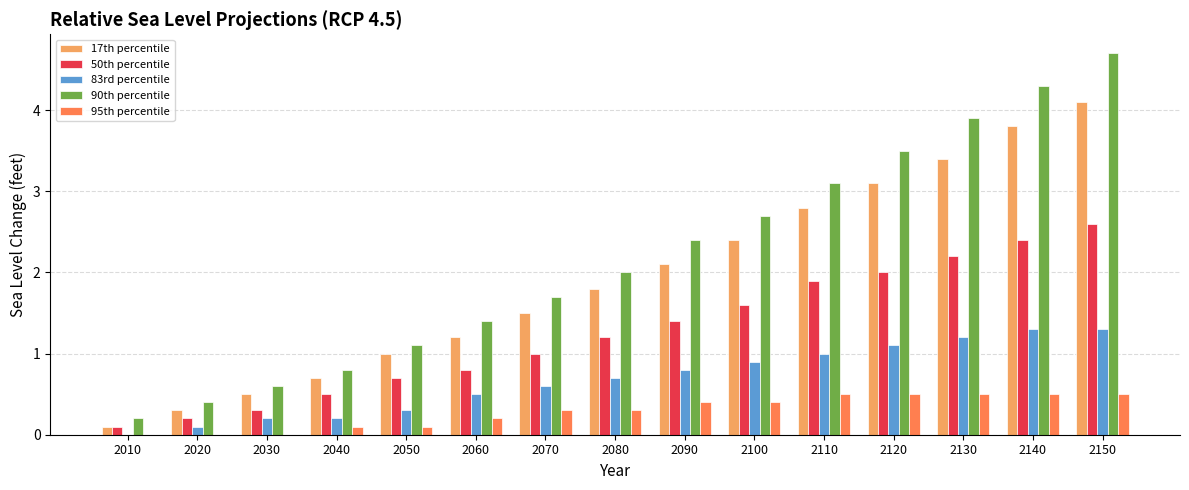

What is the sum of all 50th percentile values?

18.9